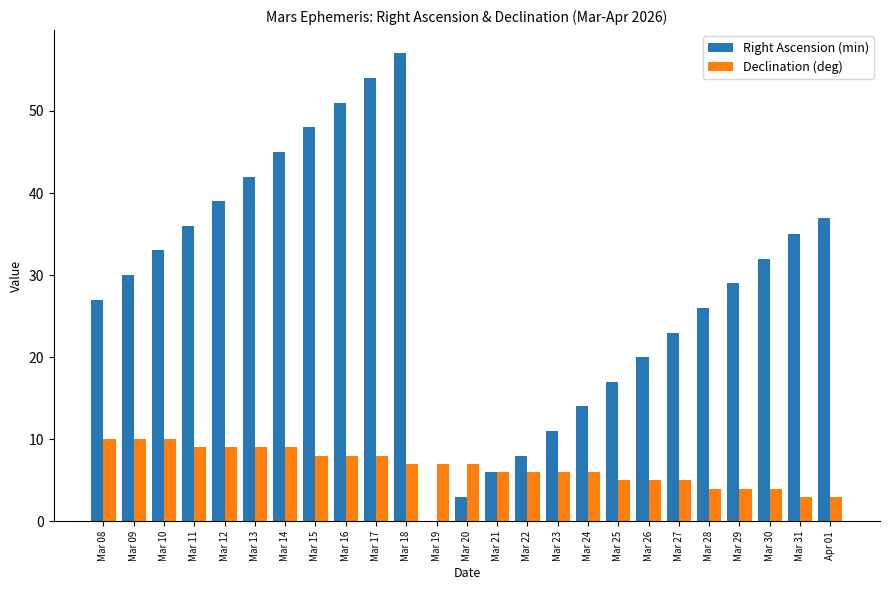

Reading left to right, extract all data points from this chart.

Right Ascension (min): Mar 08=27	Mar 09=30	Mar 10=33	Mar 11=36	Mar 12=39	Mar 13=42	Mar 14=45	Mar 15=48	Mar 16=51	Mar 17=54	Mar 18=57	Mar 19=0	Mar 20=3	Mar 21=6	Mar 22=8	Mar 23=11	Mar 24=14	Mar 25=17	Mar 26=20	Mar 27=23	Mar 28=26	Mar 29=29	Mar 30=32	Mar 31=35	Apr 01=37
Declination (deg): Mar 08=10	Mar 09=10	Mar 10=10	Mar 11=9	Mar 12=9	Mar 13=9	Mar 14=9	Mar 15=8	Mar 16=8	Mar 17=8	Mar 18=7	Mar 19=7	Mar 20=7	Mar 21=6	Mar 22=6	Mar 23=6	Mar 24=6	Mar 25=5	Mar 26=5	Mar 27=5	Mar 28=4	Mar 29=4	Mar 30=4	Mar 31=3	Apr 01=3